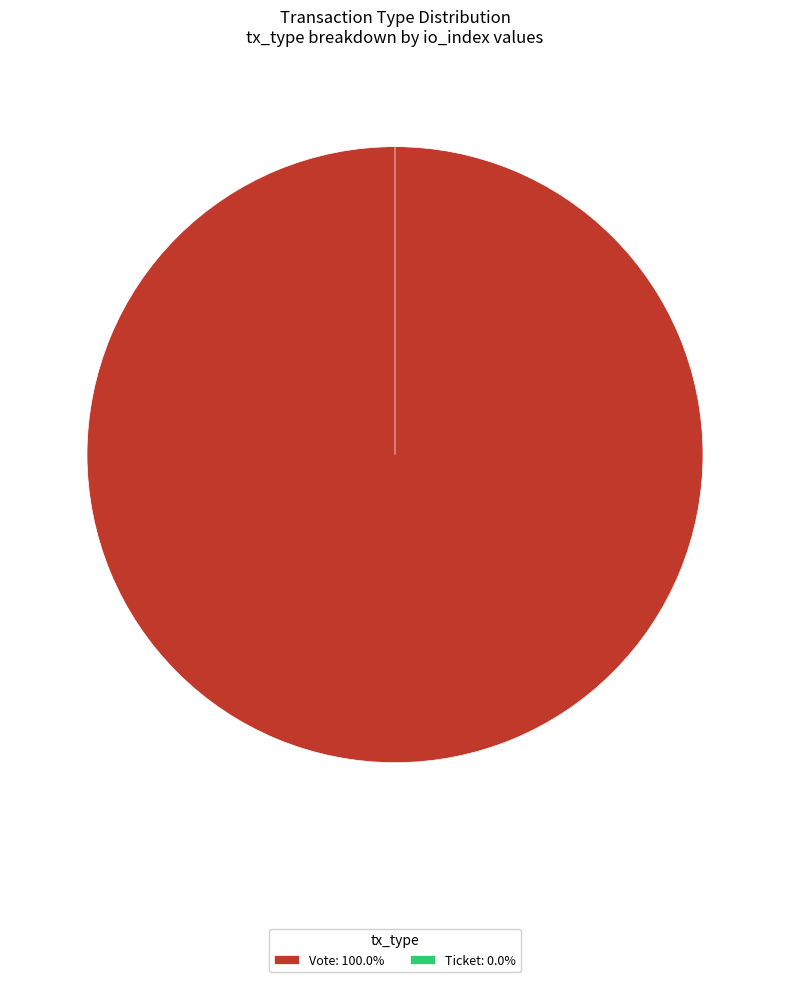

To the nearest percent, what is the difference between the Vote and Ticket slice percentages?

100%